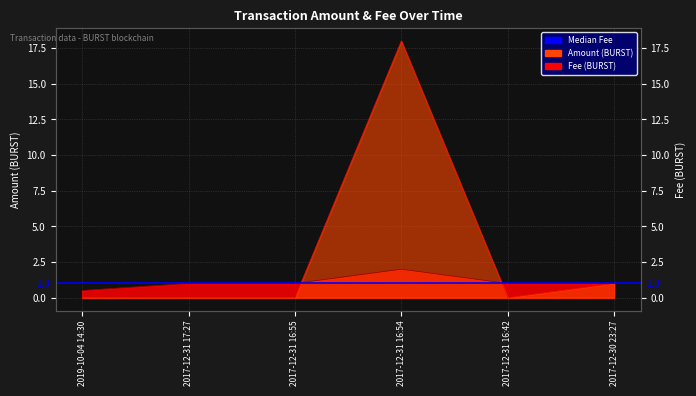

Where does the Fee series first go above 1?

2017-12-31 16:54